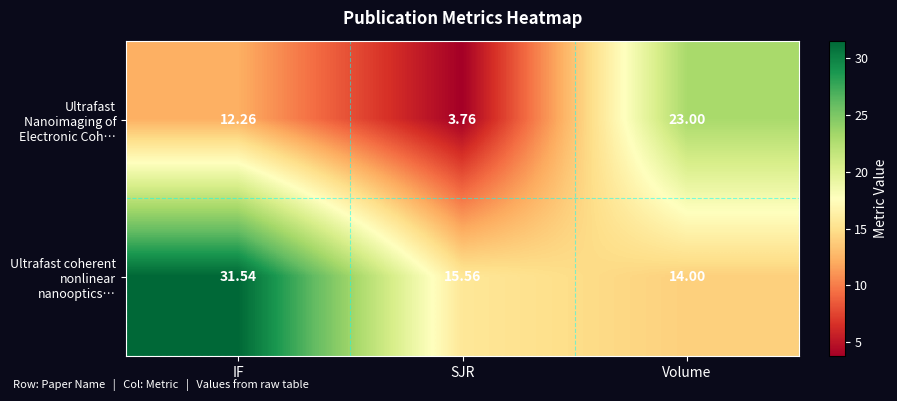

Which series has the largest range (max minus min)?

Ultrafast Nanoimaging of Electronic Coh…